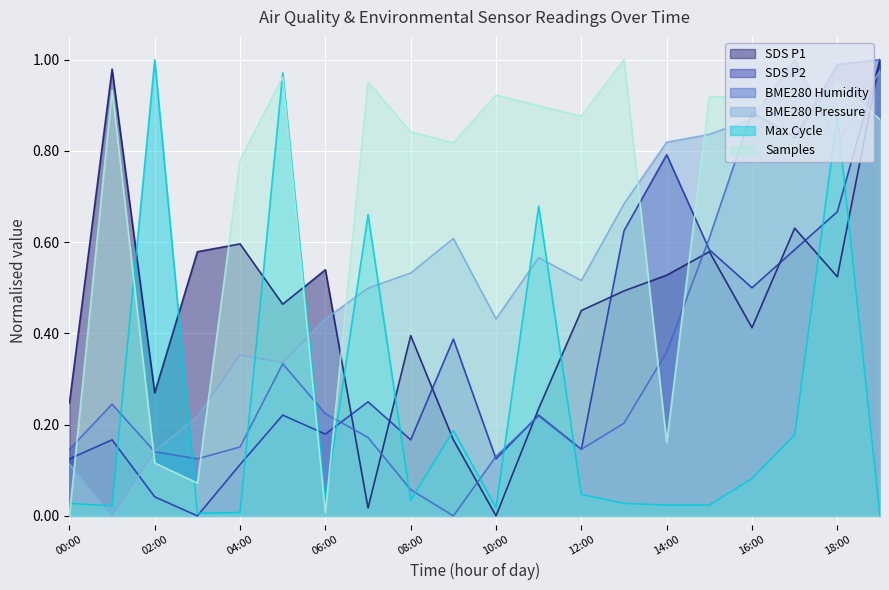

True or false: Max_cycle_scaled and BME280_pressure_scaled cross at least once.

True